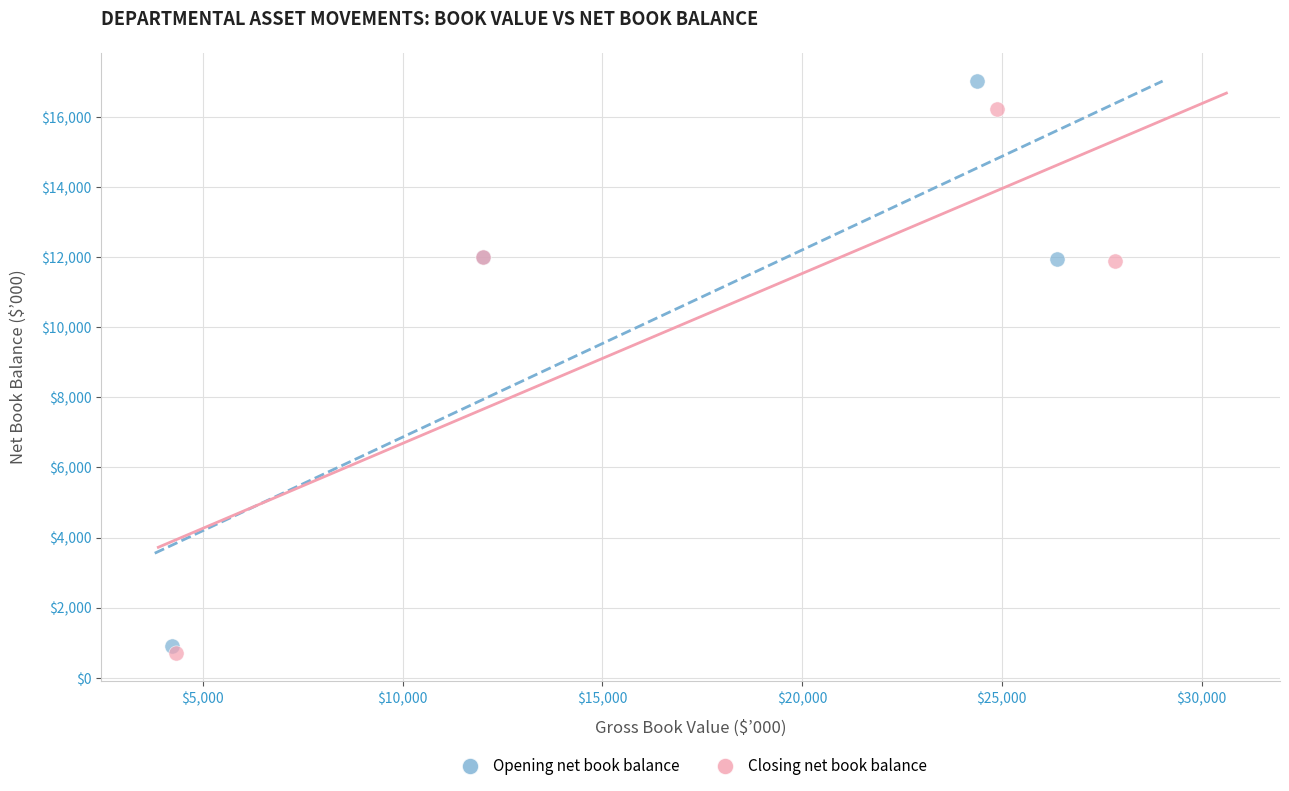

What are all the series names shown in the legend?

Opening net book balance, Closing net book balance